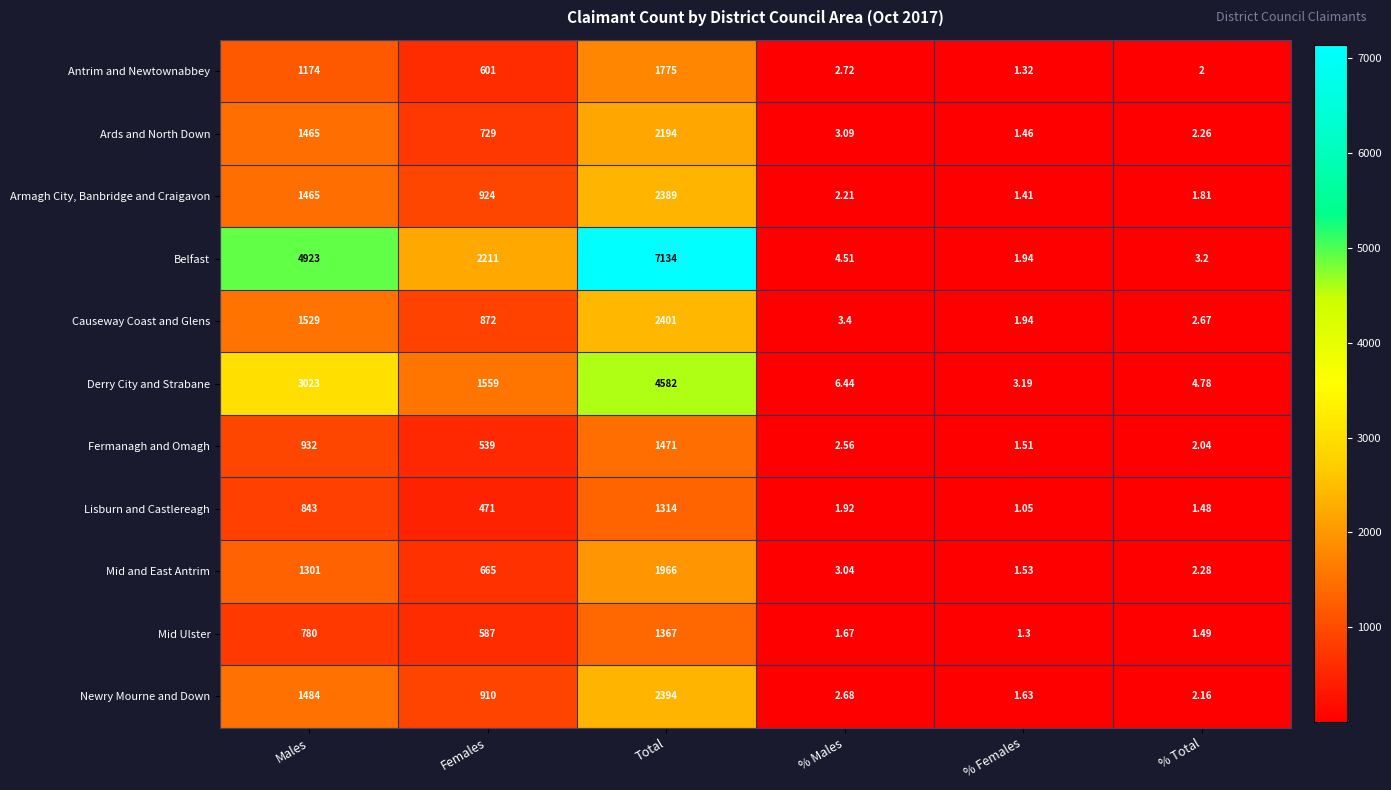

Which label corresponds to the smallest value in the chart?

% Females